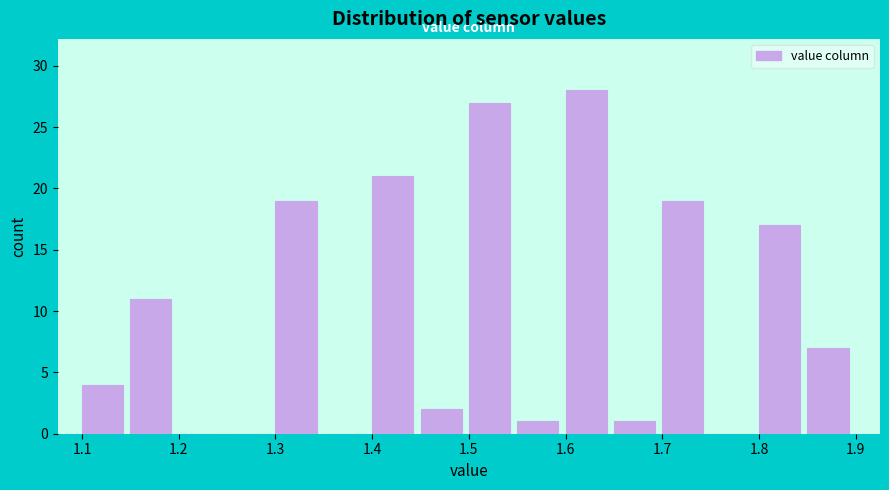

Reading left to right, transcribe this chart: for each bar, give the range it covers on the x-axis and its height. The values are not printed on the chart, so give them approximately, as read against the axis.

1.10 to 1.15: 4
1.15 to 1.20: 11
1.20 to 1.25: 0
1.25 to 1.30: 0
1.30 to 1.35: 19
1.35 to 1.40: 0
1.40 to 1.45: 21
1.45 to 1.50: 2
1.50 to 1.55: 27
1.55 to 1.60: 1
1.60 to 1.65: 28
1.65 to 1.70: 1
1.70 to 1.75: 19
1.75 to 1.80: 0
1.80 to 1.85: 17
1.85 to 1.90: 7